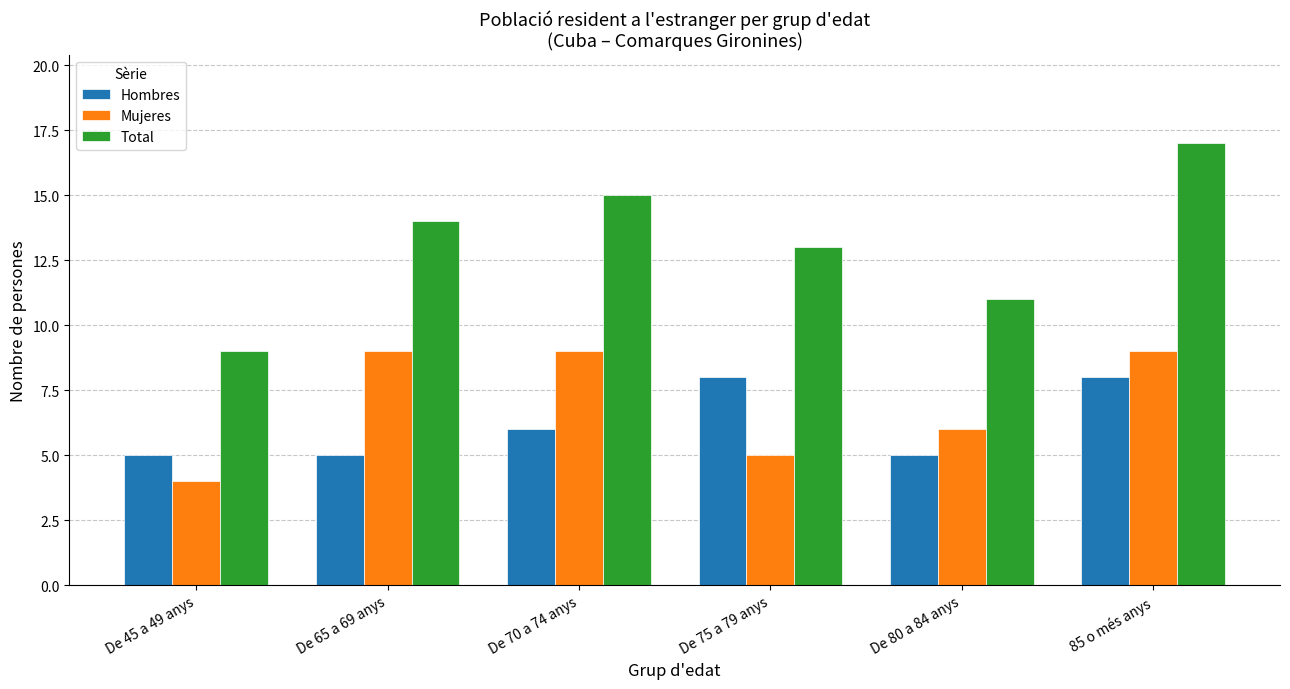

At which label does Total reach its peak?

85 o més anys